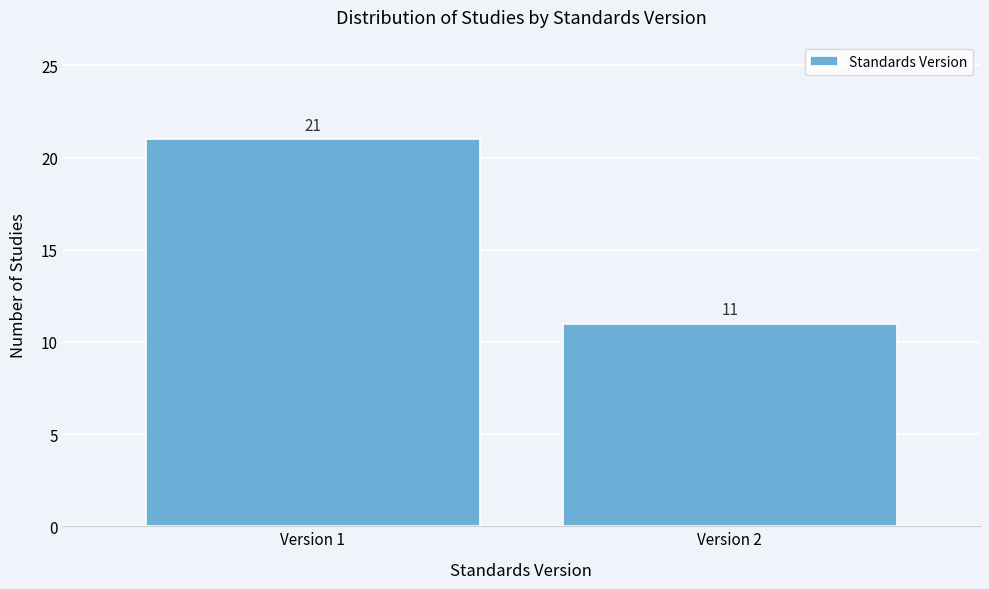

Reading left to right, list all the values displayed in this chart.

Version 1=21	Version 2=11